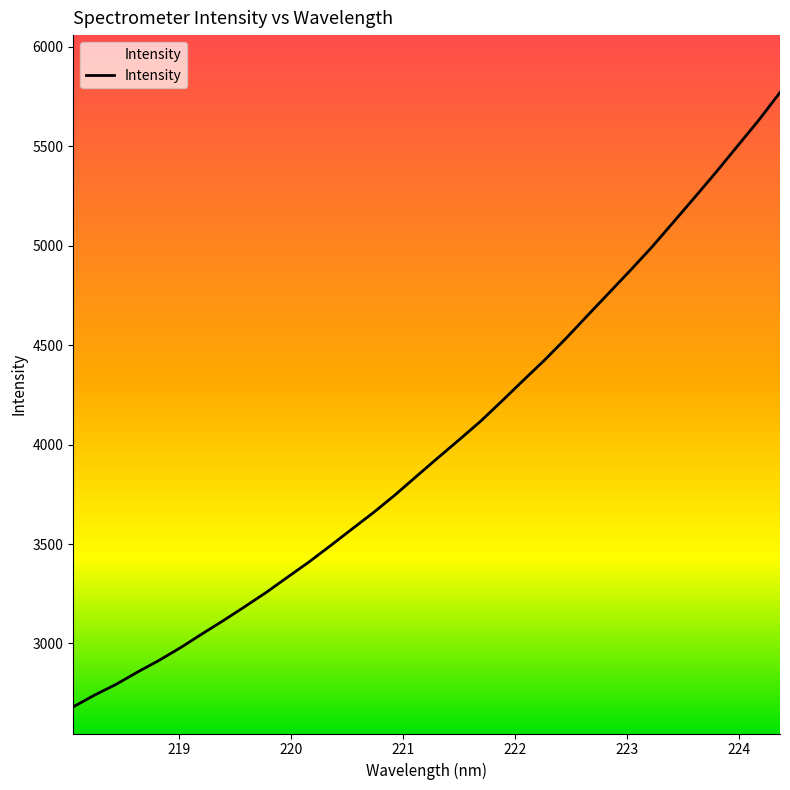

What is the difference between the maximum and minimum values?

3089.9